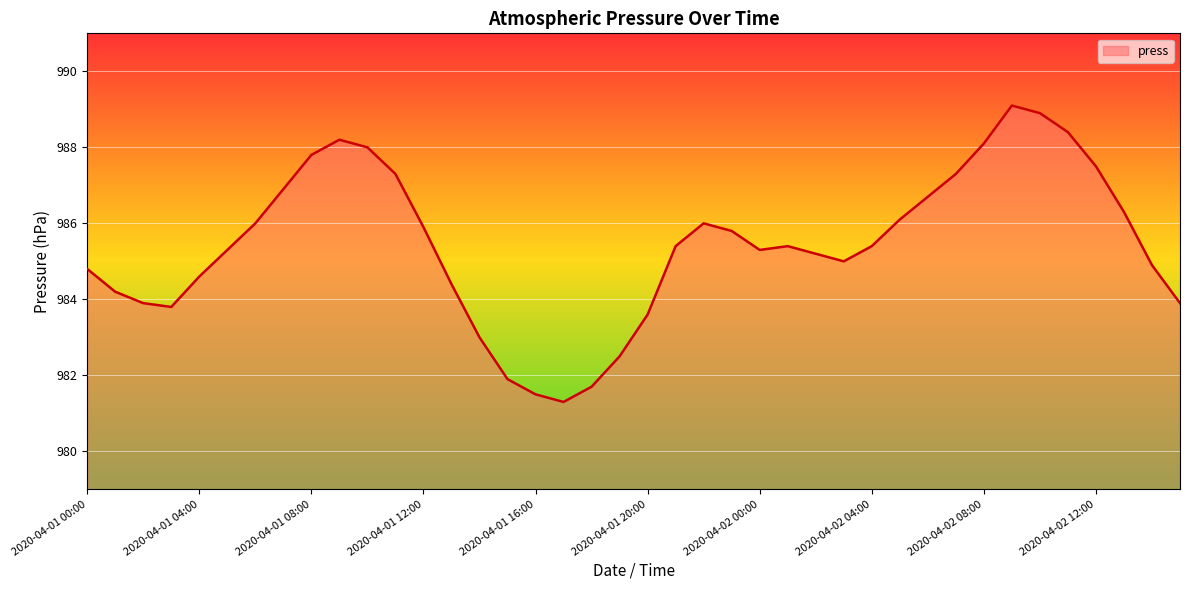

What is the difference between the maximum and minimum values?

7.8